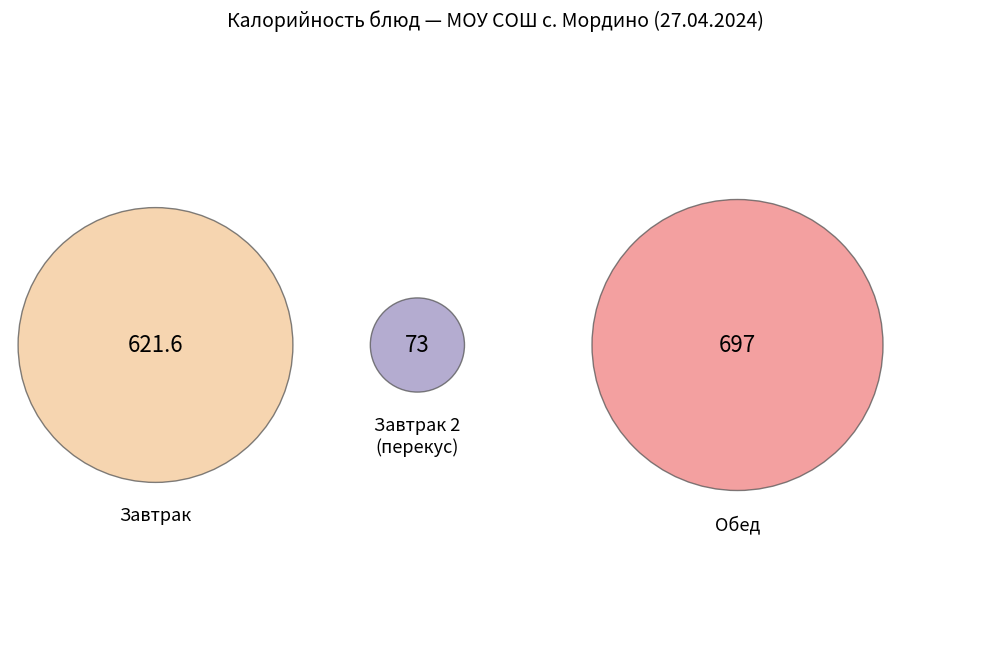

Is there any slice that represents more than half of the pie?

No